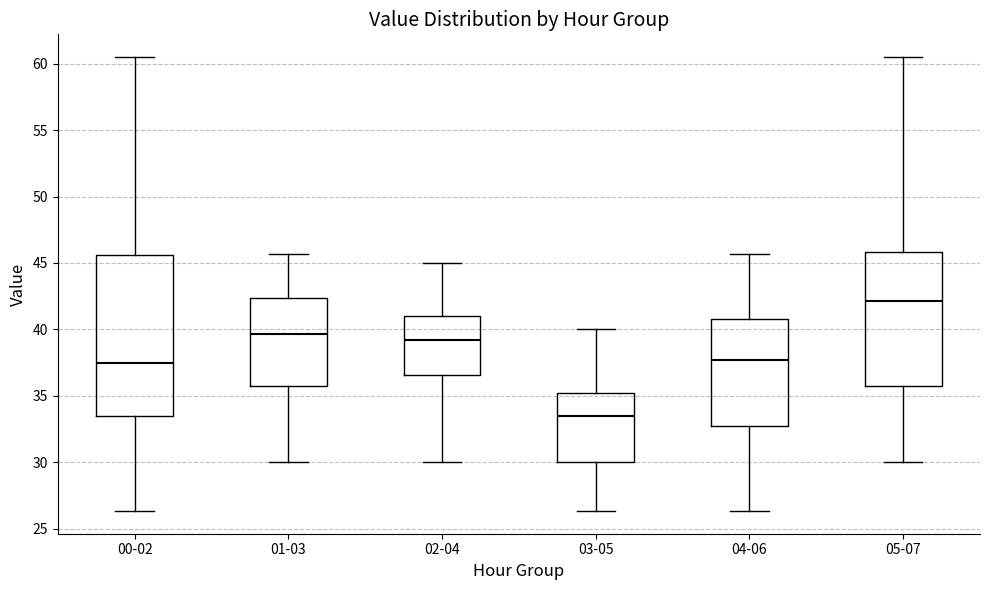

Which box's median line is the highest?

05-07